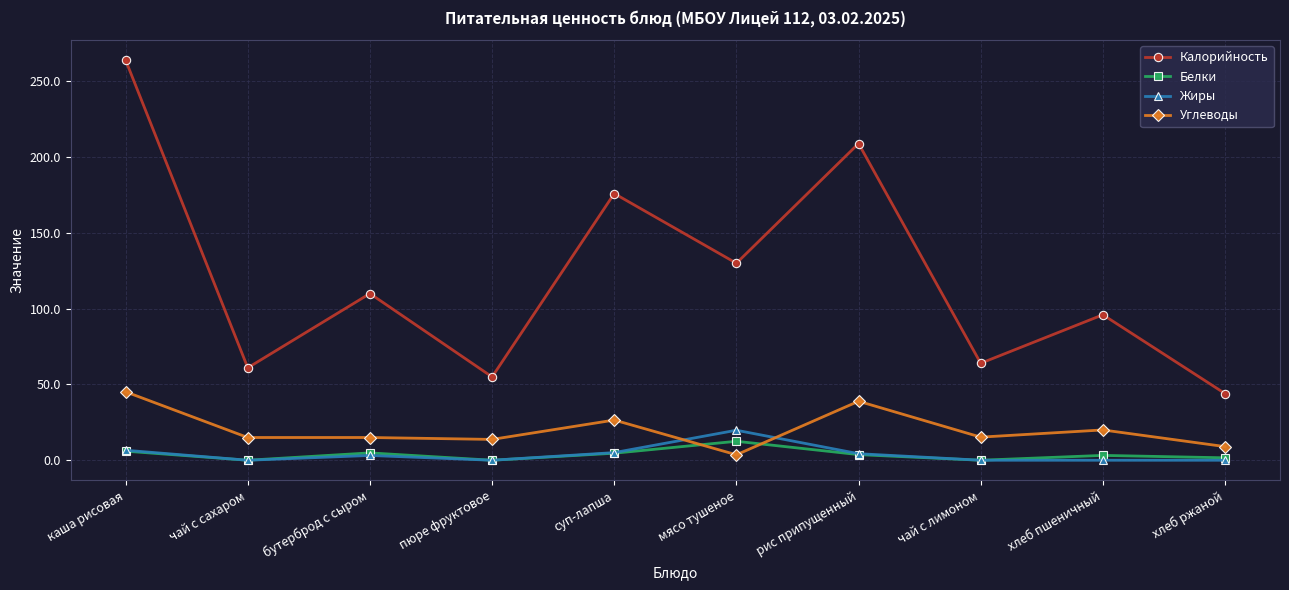

What is the difference between the Белки values at мясо тушеное and хлеб ржаной?

10.9